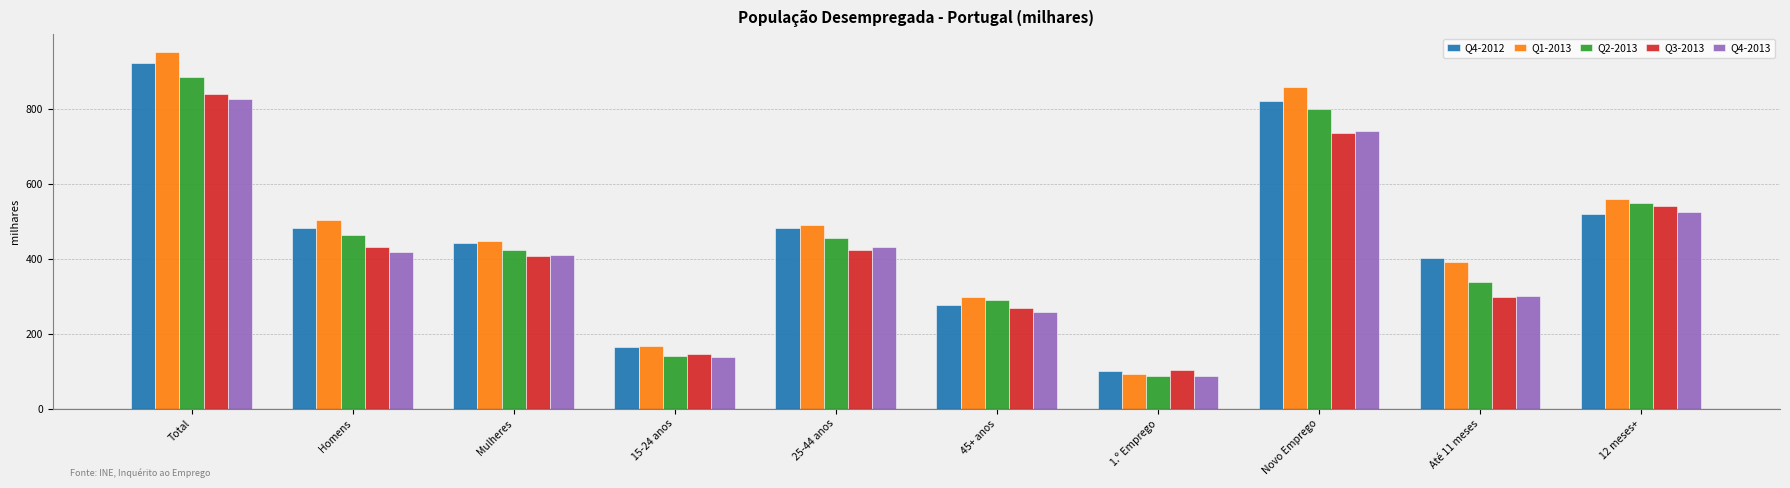

Which series has the widest spread of values?

Q1-2013